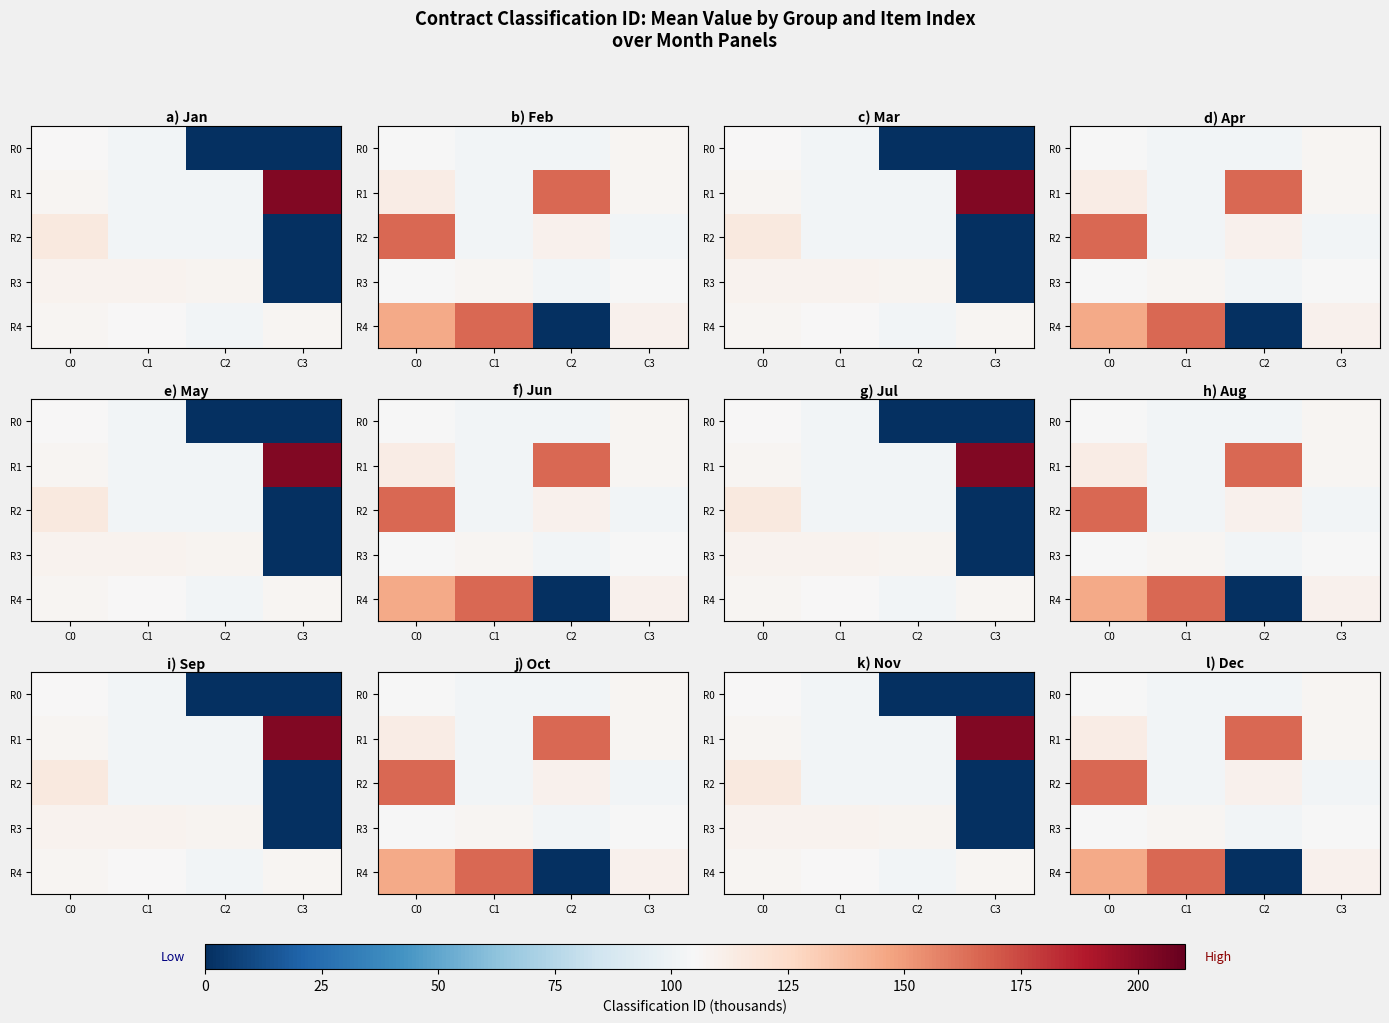

How many values in the R4 series exceed 144?

2